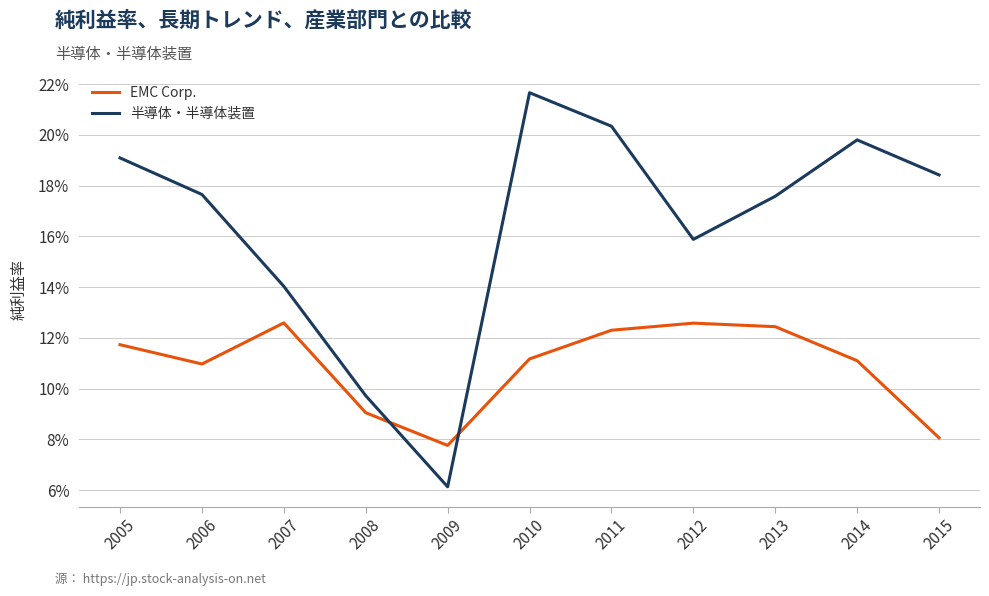

How many interior local valleys does the EMC Corp. series have?

2